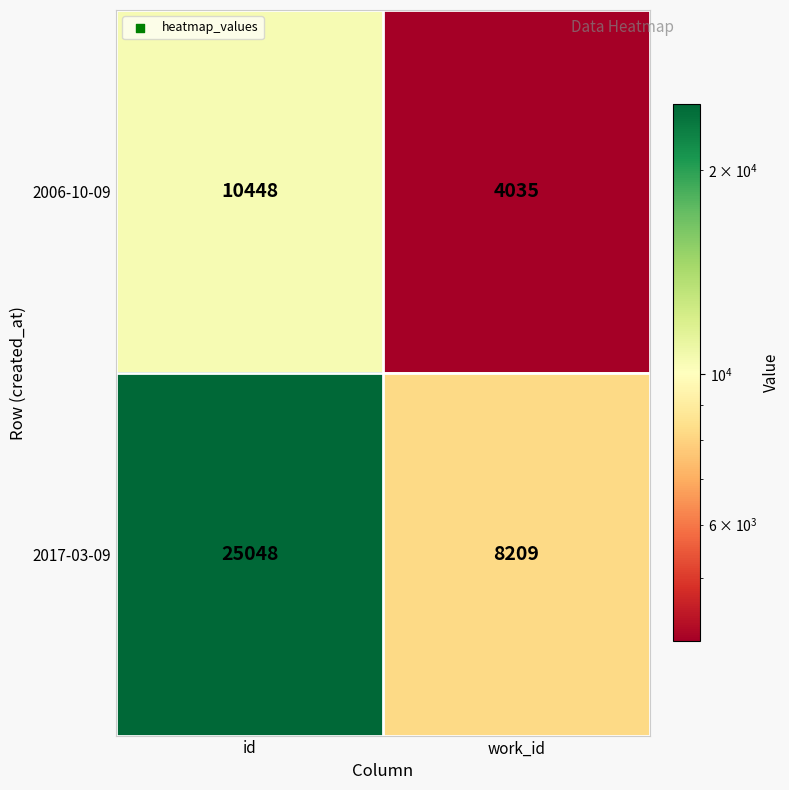

Between id and work_id, which series saw the biggest shift?

2017-03-09